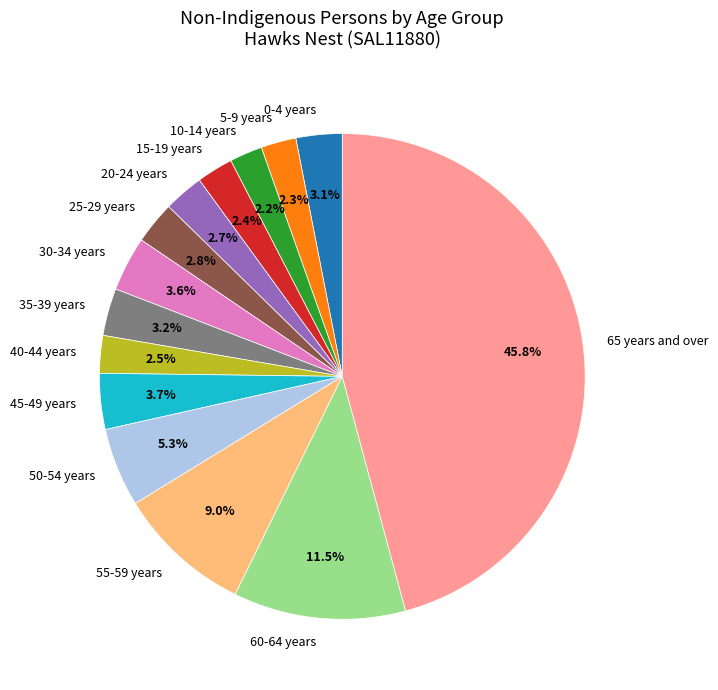

What percentage is NOT represented by 5-9 years?

97.7%